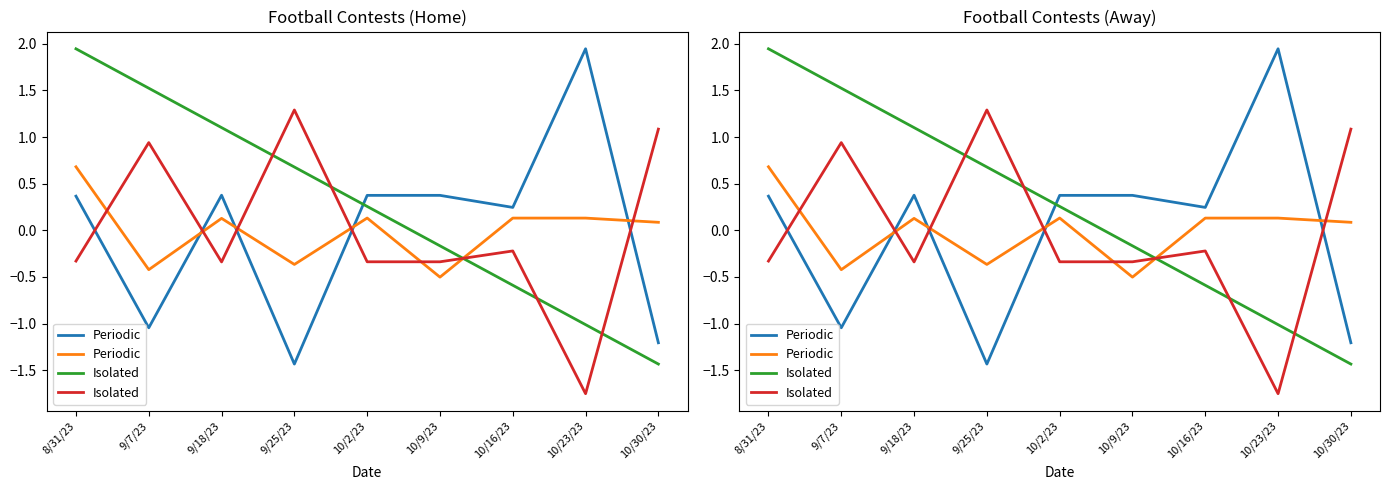

How many values in the Periodic series are below 0?

3